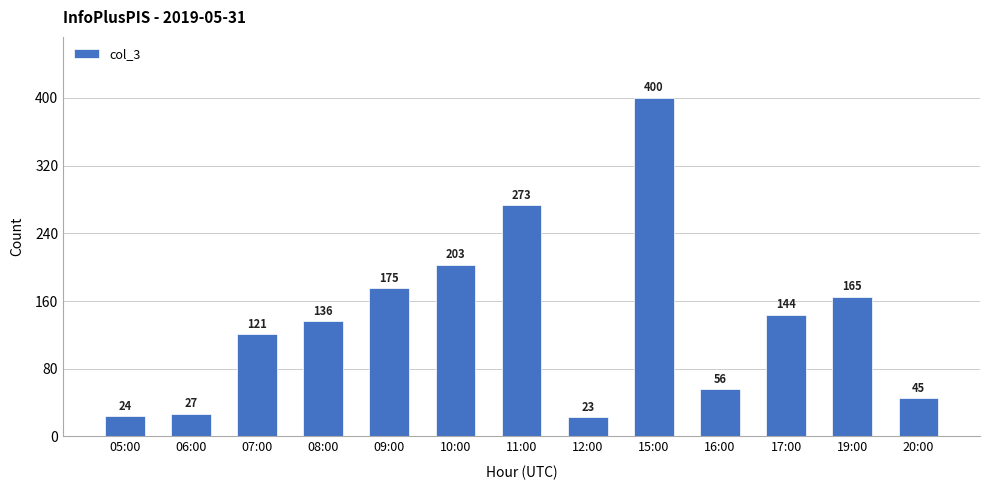

What position from the left is 10:00?

6